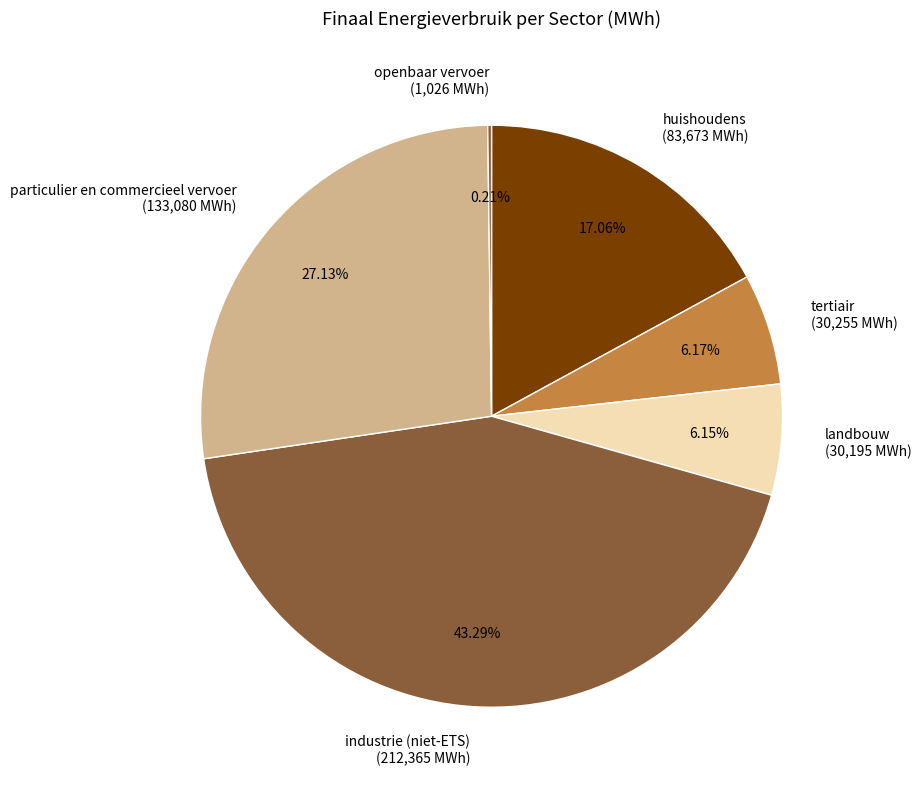

What portion of the pie excludes industrie (niet-ETS)?

56.7%